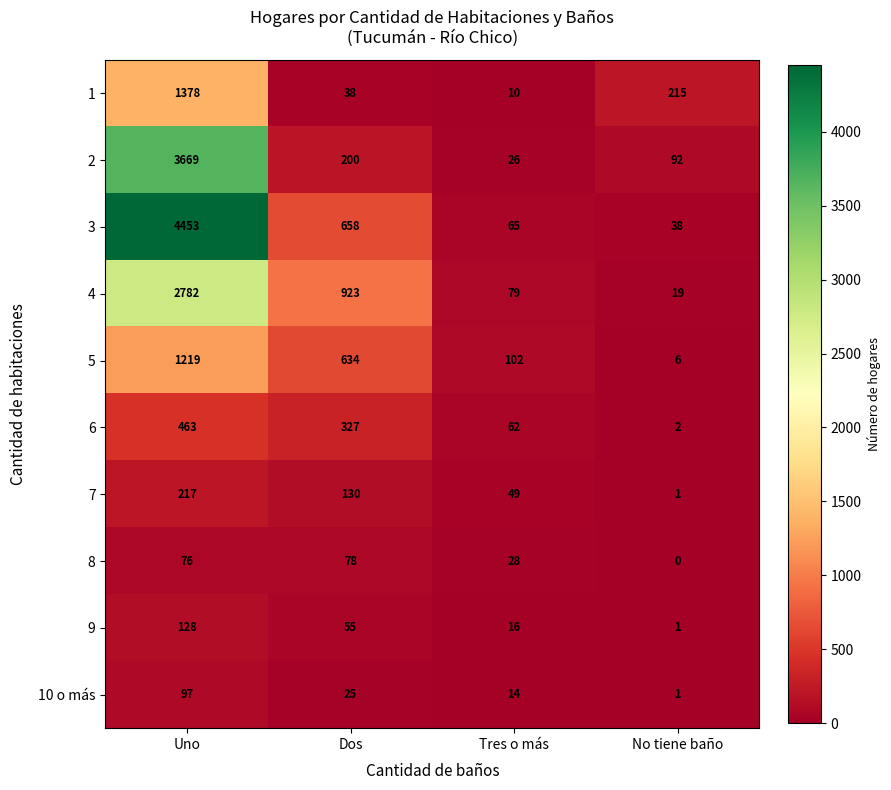

What is the total value across all series at Dos?

3068